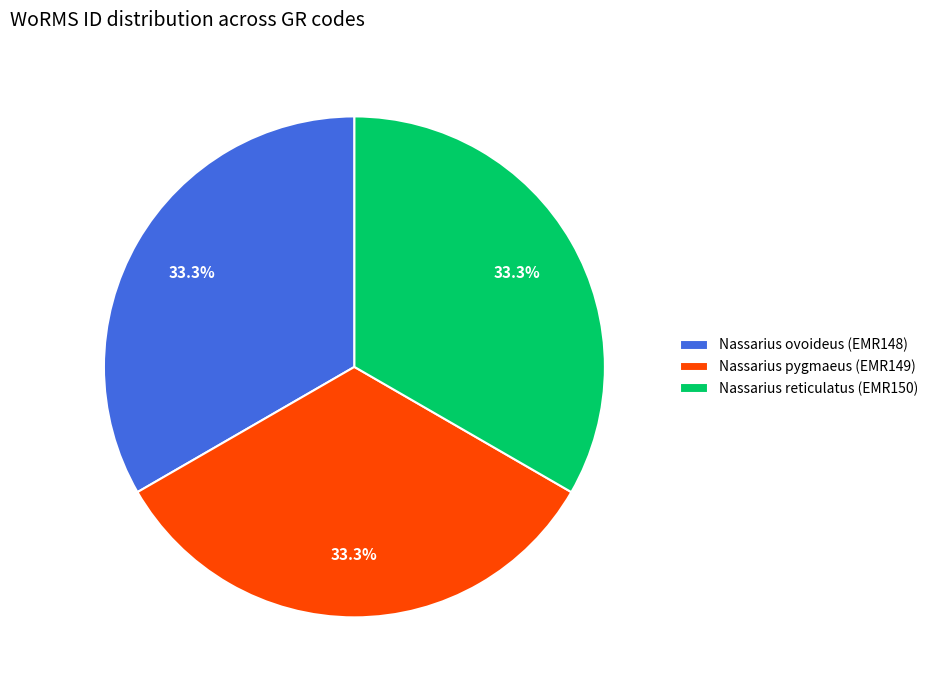

How many segments does this pie chart have?

3